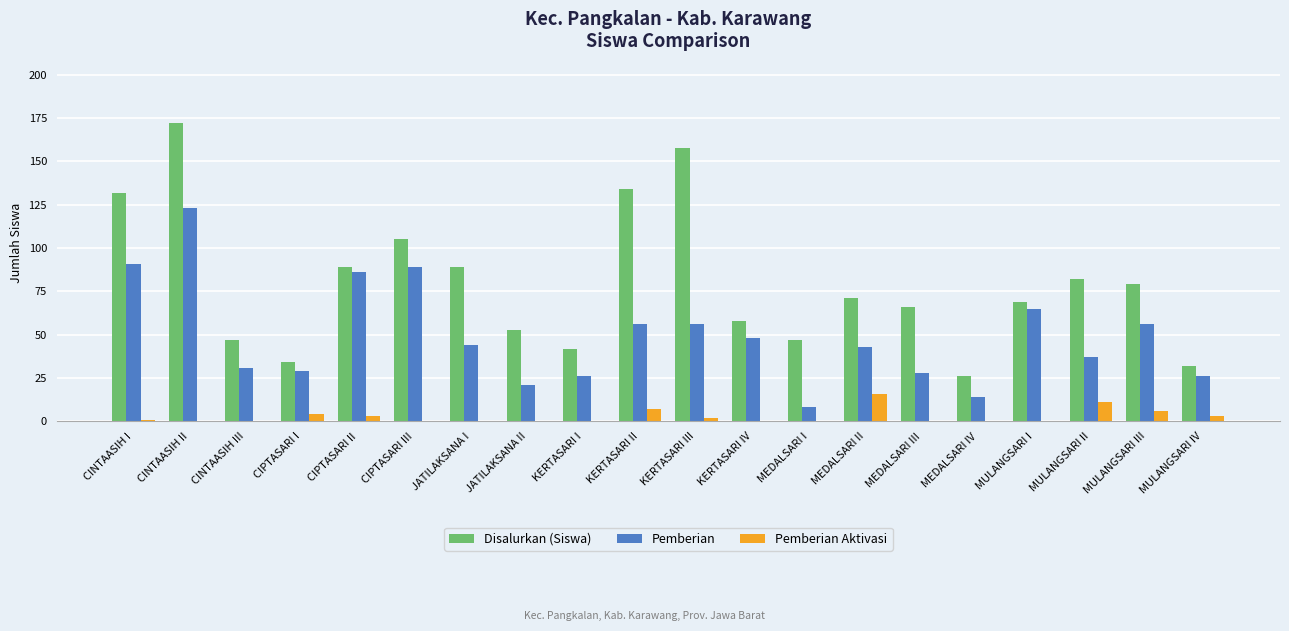

What are all the series names shown in the legend?

Disalurkan (Siswa), Pemberian, Pemberian Aktivasi